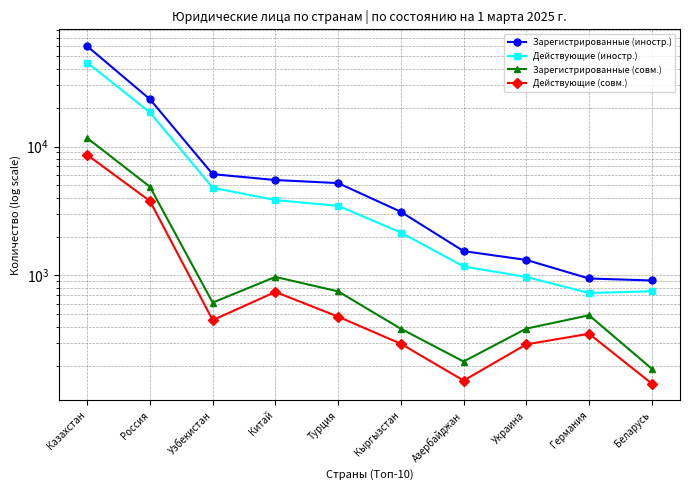

How many values in the Зарегистрированные (совм.) series are below 616?

5